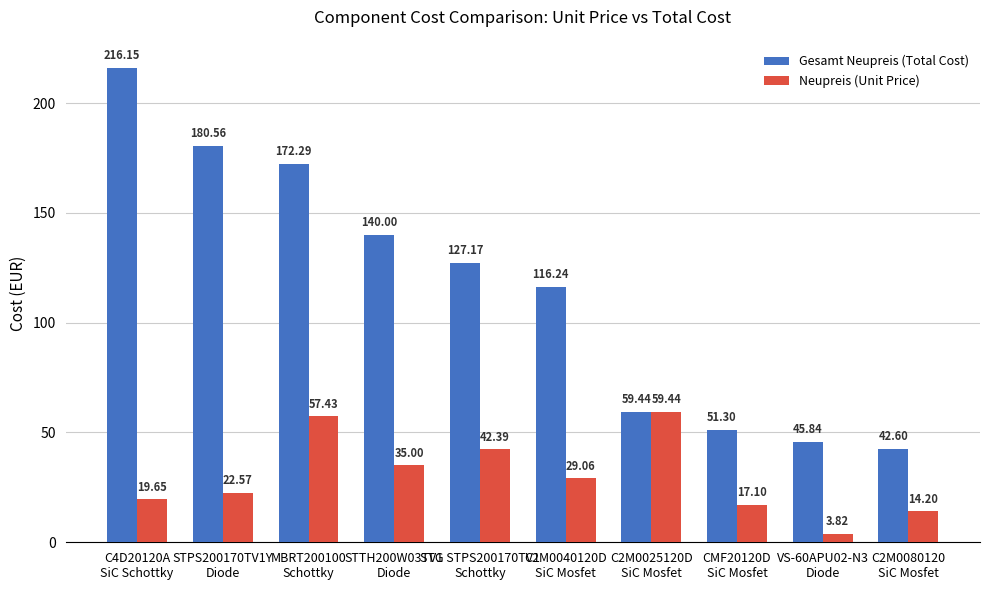

How many categories are shown in the chart?

10